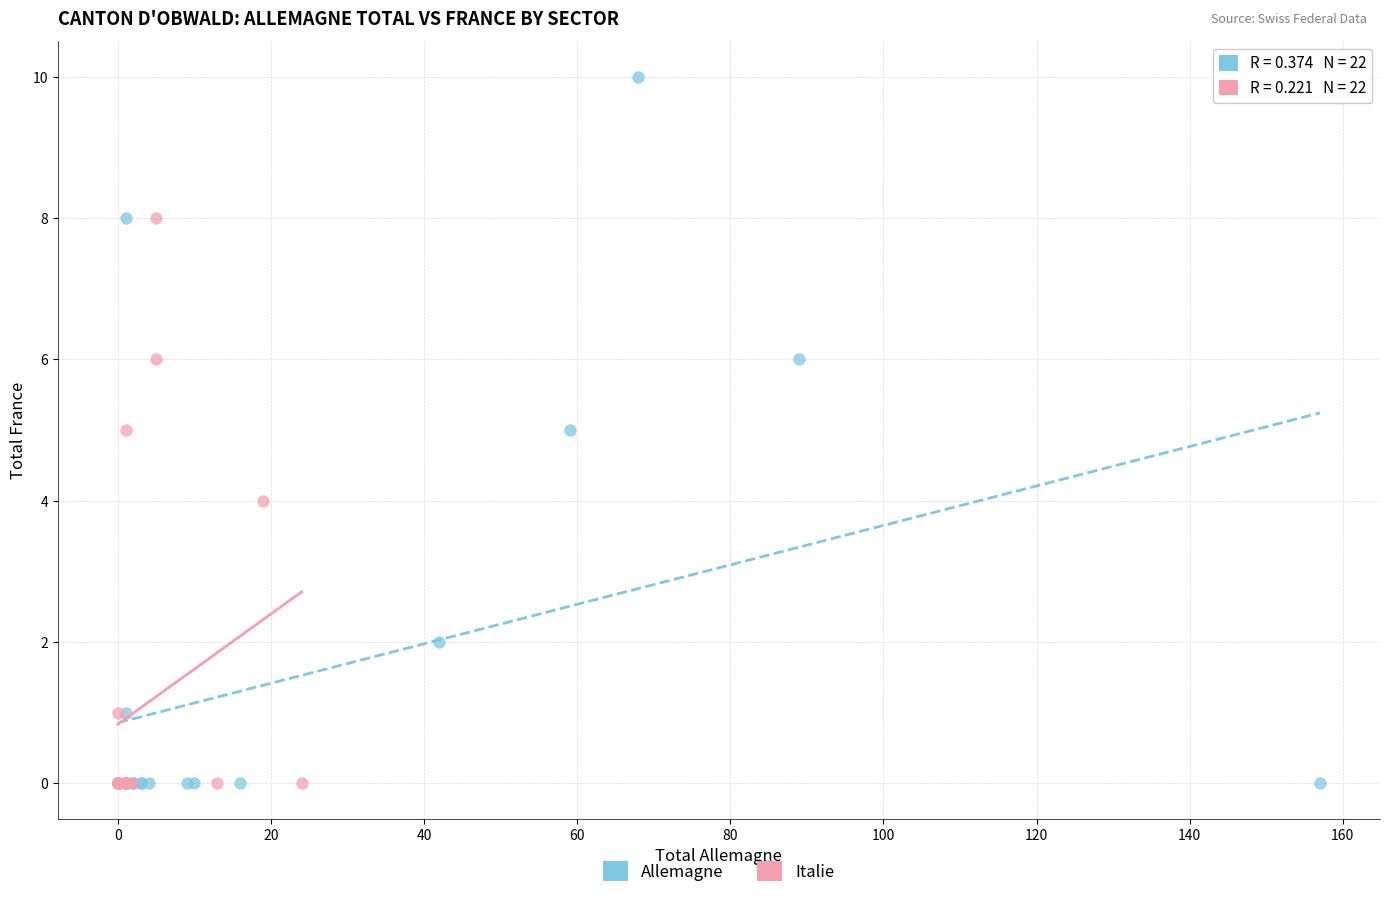

Which series has the largest Y range (max minus min)?

Allemagne